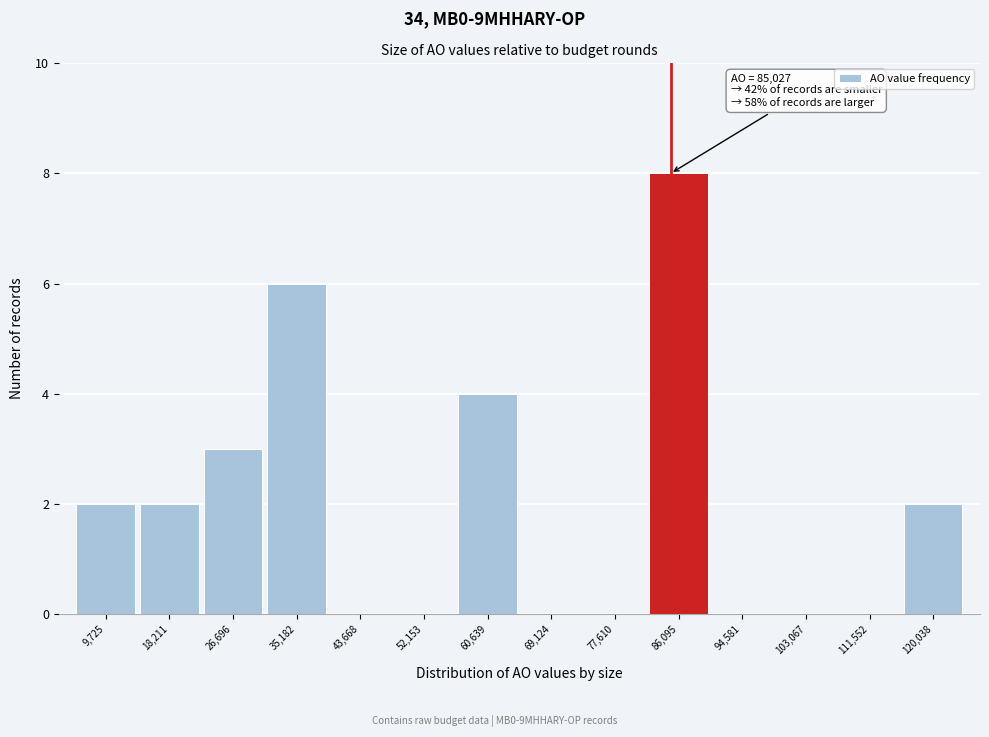

Over which range of the x-axis is the bar tallest?

82000 to 90000